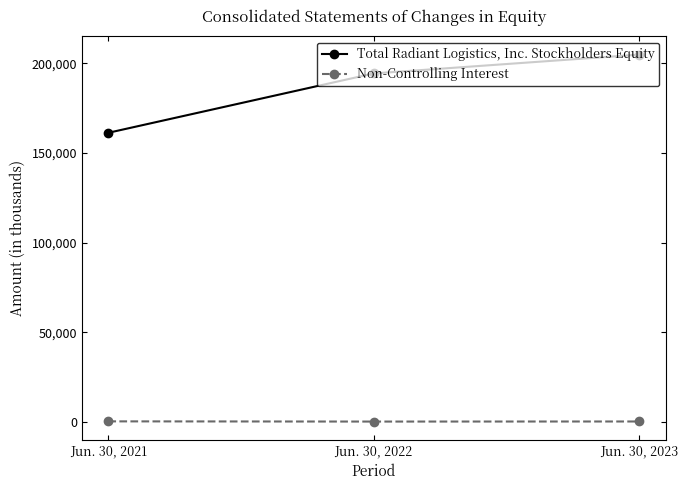

List the series in order of their overall mean, lowest first.

Non-Controlling Interest, Total Radiant Logistics, Inc. Stockholders Equity